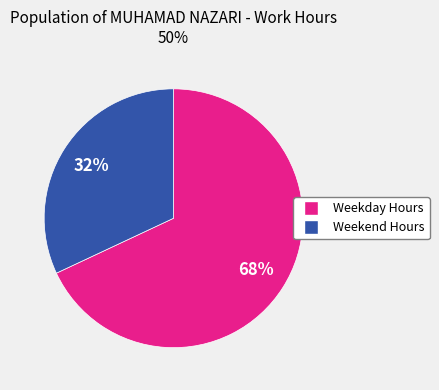

Is there any slice that represents more than half of the pie?

Yes